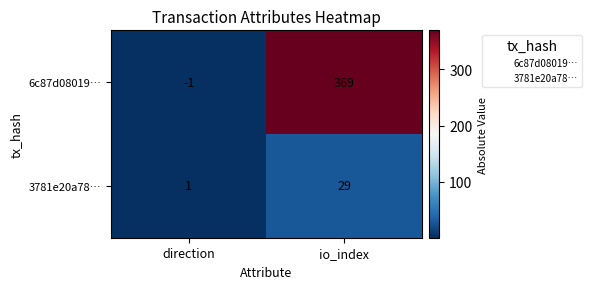

What is the minimum value shown in the chart?

-1